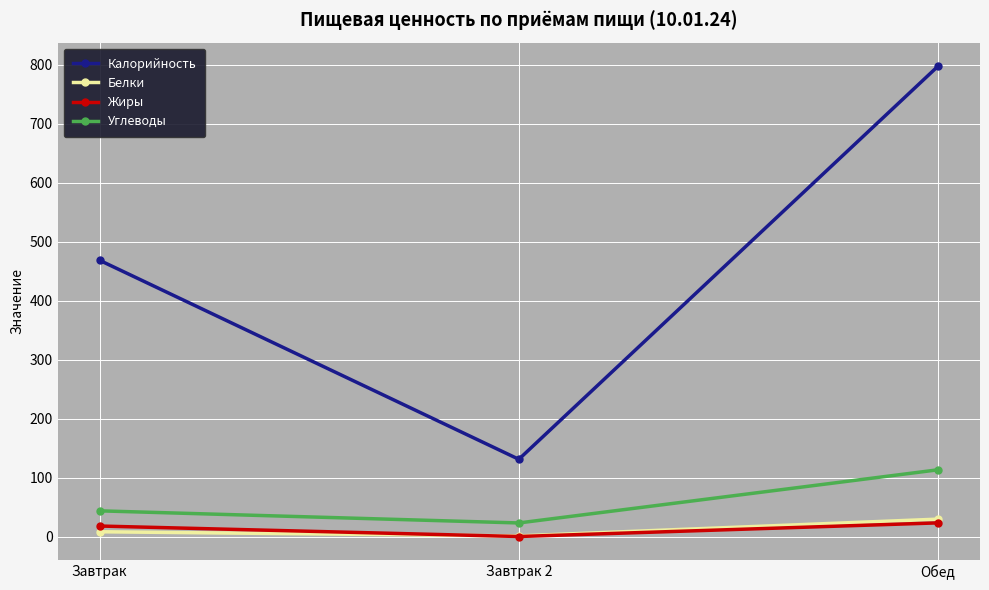

At which label does Белки reach its minimum?

Завтрак 2